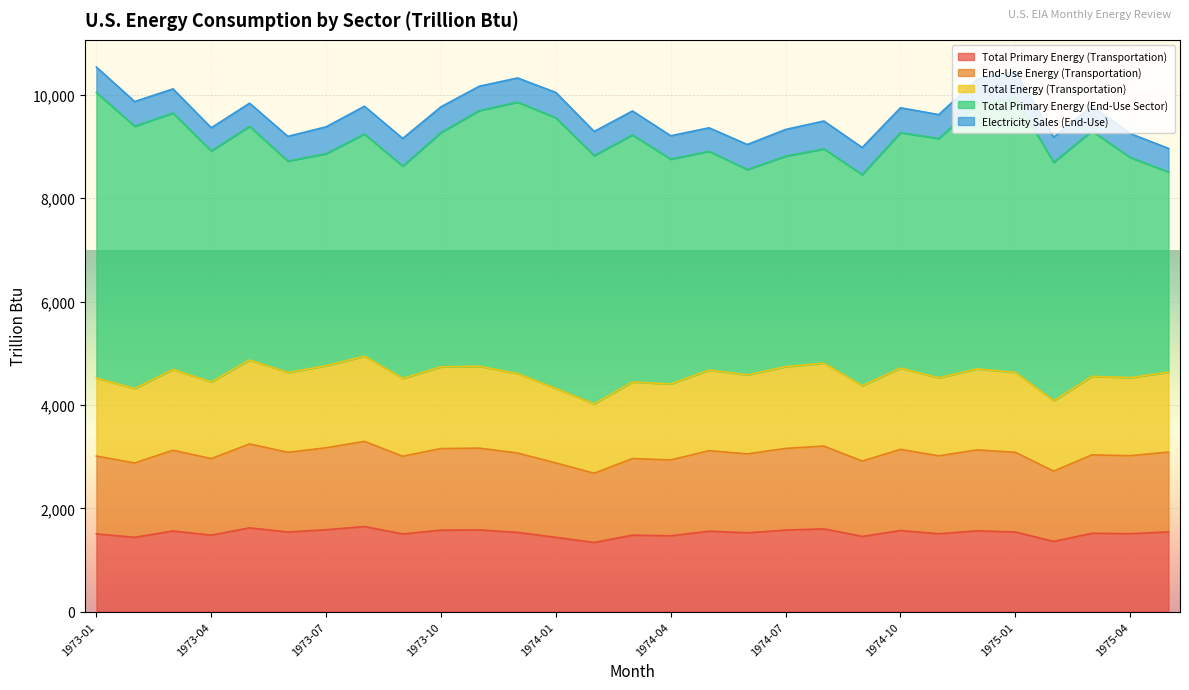

What is the maximum value for Total Primary Energy (Transportation)?

1646.9